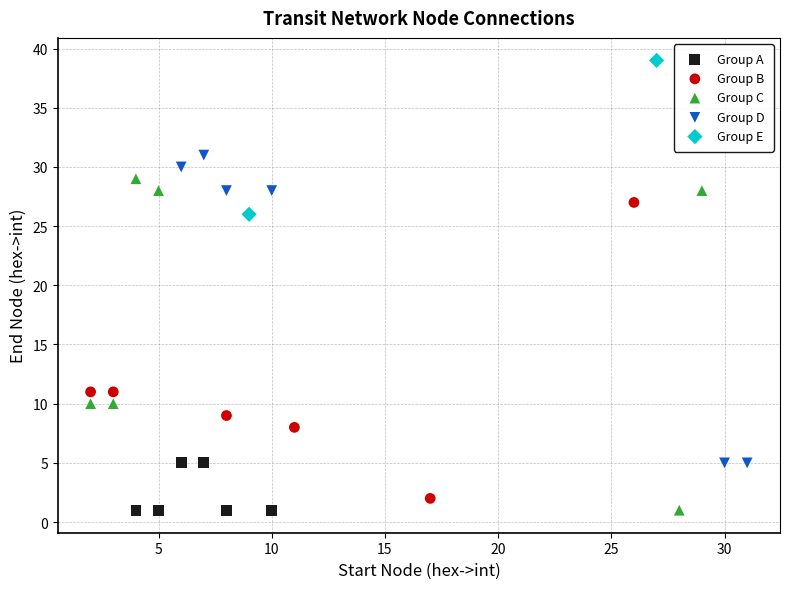

What are all the series names shown in the legend?

Group A, Group B, Group C, Group D, Group E